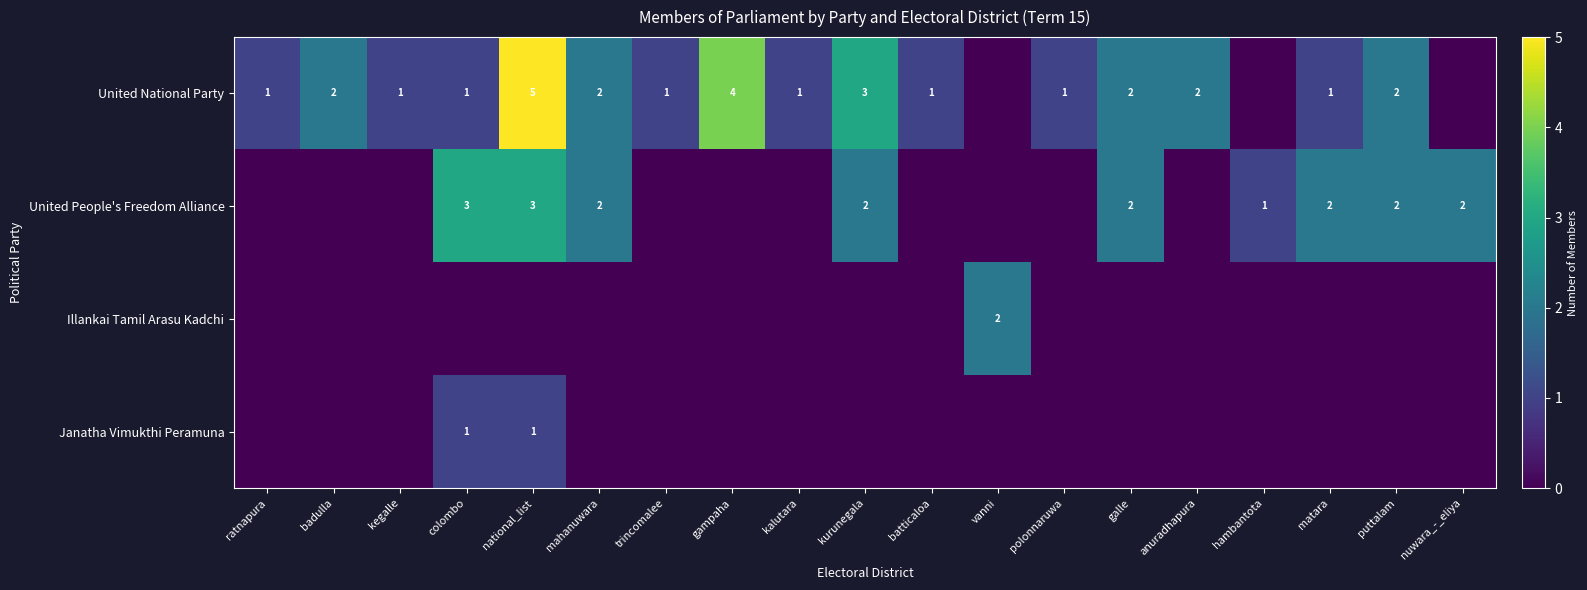

The value of United National Party at colombo is 2. True or false?

False